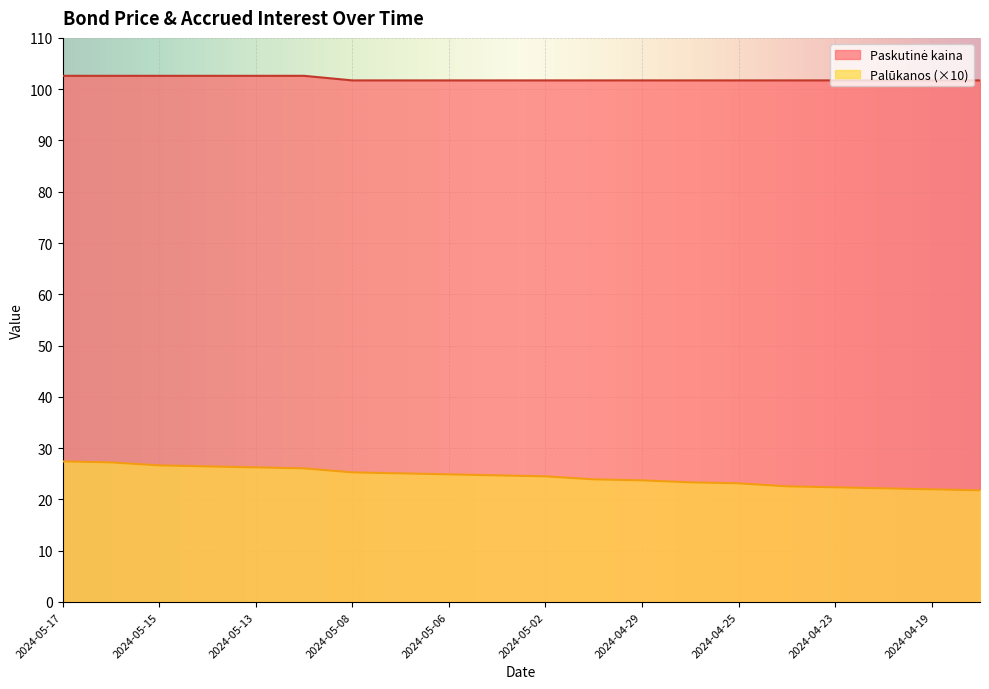

What is the difference between the maximum and minimum values in the Palukanos series?

5.6